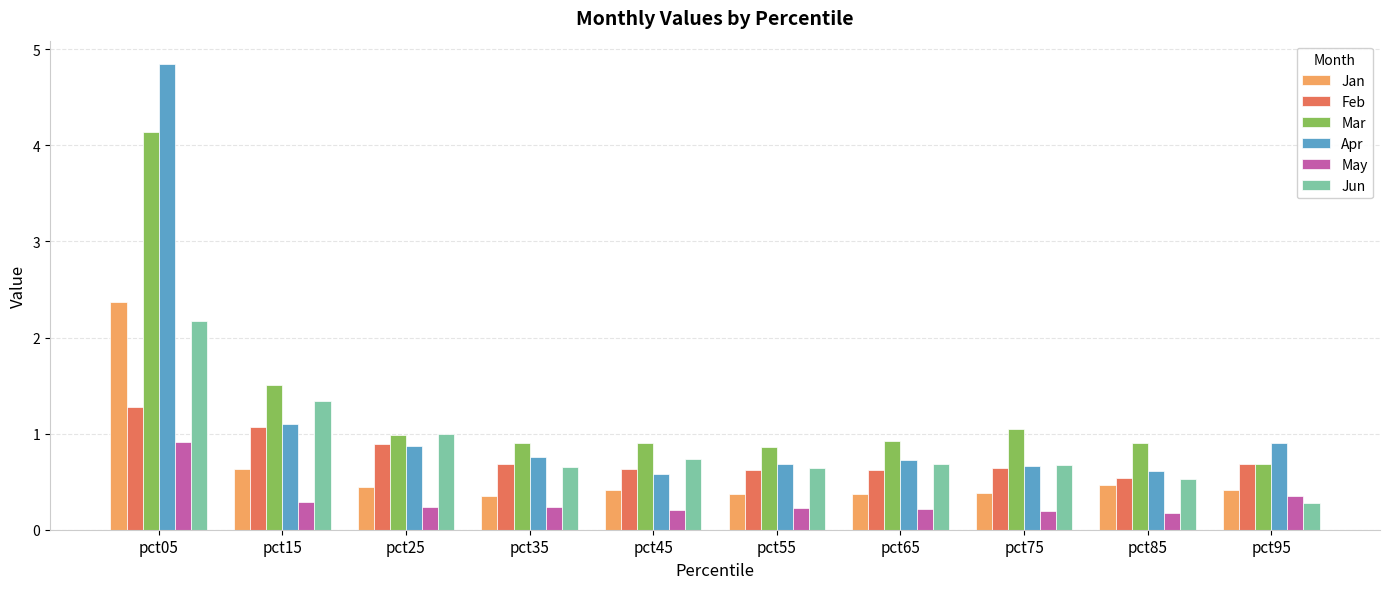

At which category does the chart reach its peak across all series?

pct05